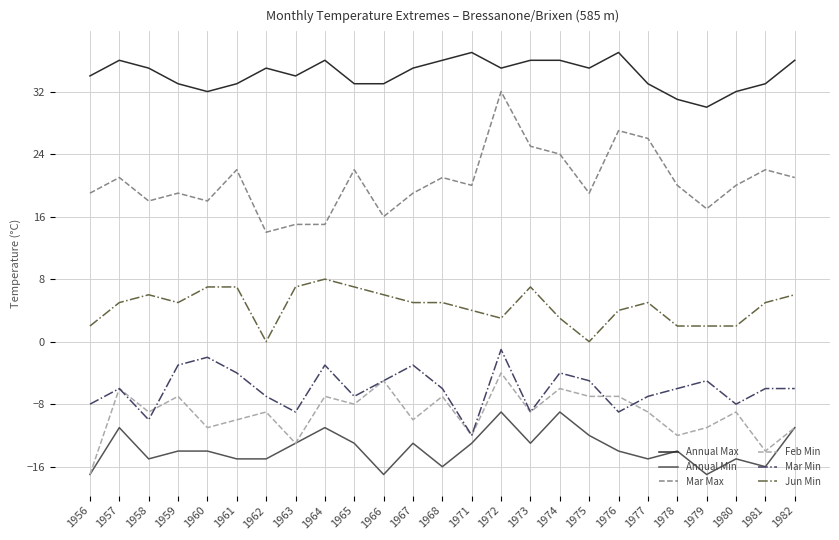

What is the total value across all series at 1976?

38